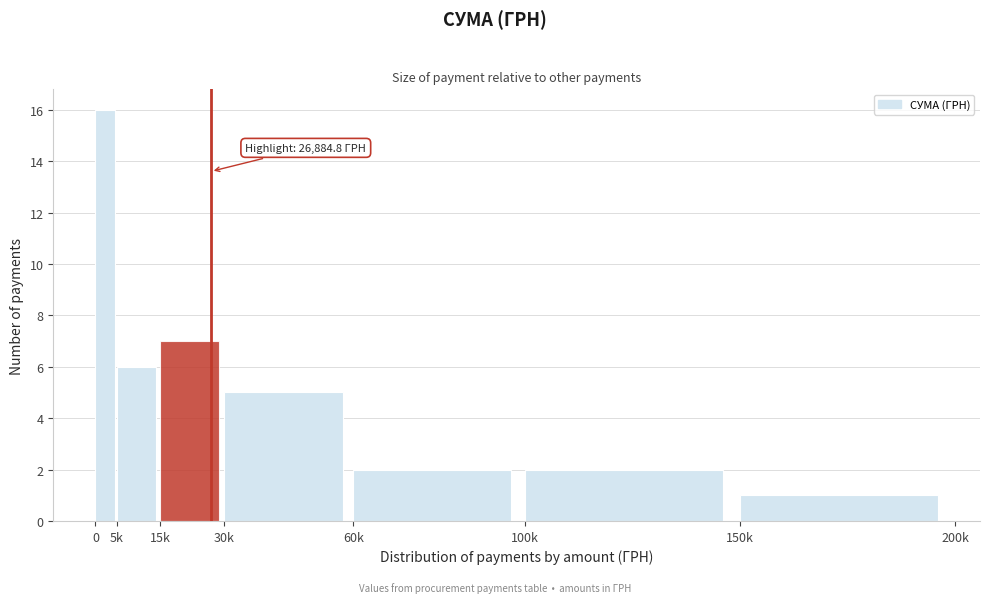

Reading right to left, extract all data points from this chart.

150k=1	100k=2	60k=2	30k=5	15k=7	5k=6	0=16